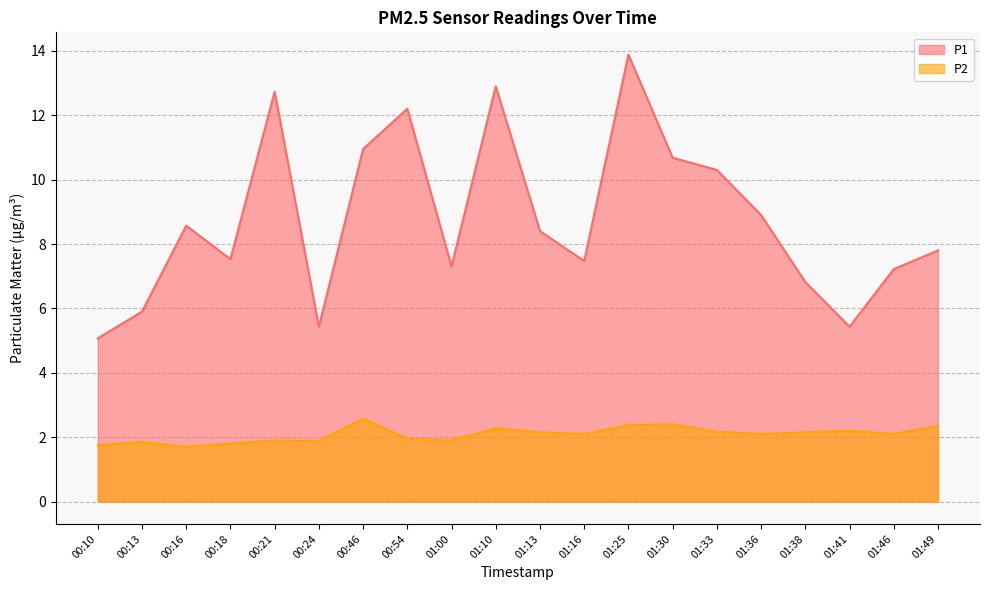

Reading left to right, extract all data points from this chart.

P1: 5.1	5.9	8.6	7.5	12.7	5.4	10.9	12.2	7.3	12.9	8.4	7.5	13.9	10.7	10.3	8.9	6.8	5.4	7.2	7.8
P2: 1.8	1.9	1.7	1.8	1.9	1.9	2.6	1.9	1.9	2.3	2.1	2.1	2.4	2.4	2.2	2.1	2.1	2.2	2.1	2.4